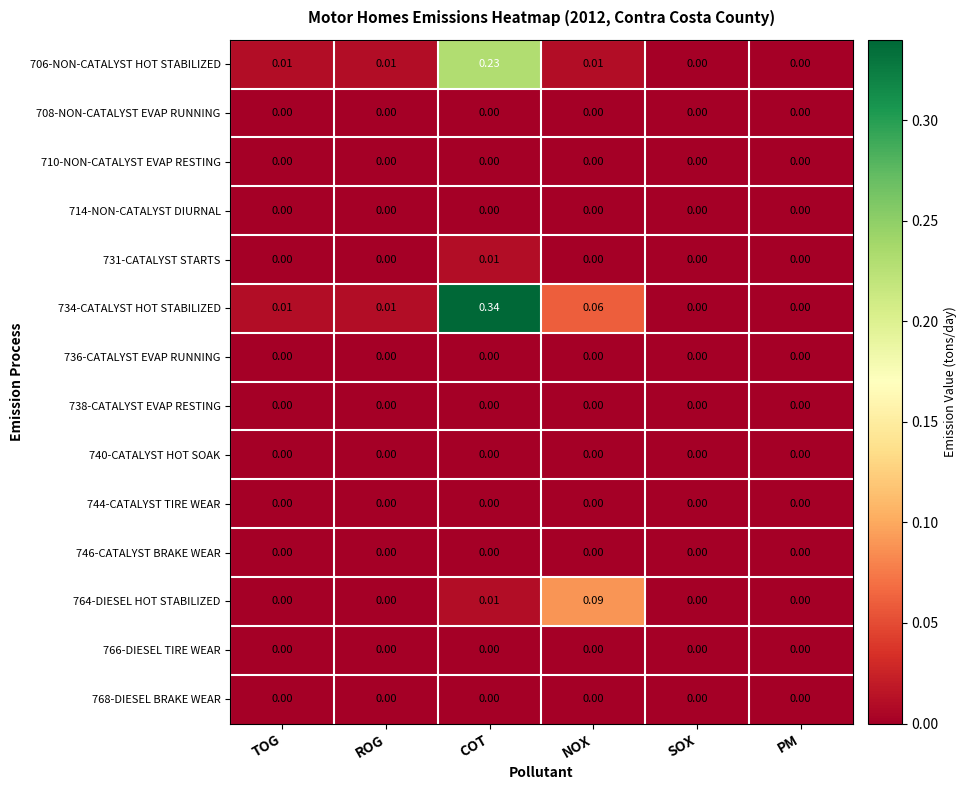

At which category is the sum across all series the highest?

COT